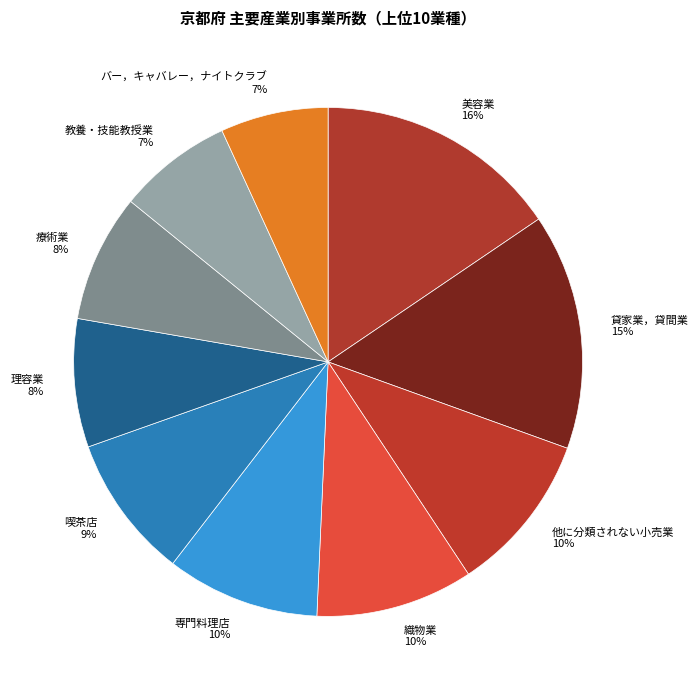

Combined, do 専門料理店 and 美容業 account for over 50%?

No